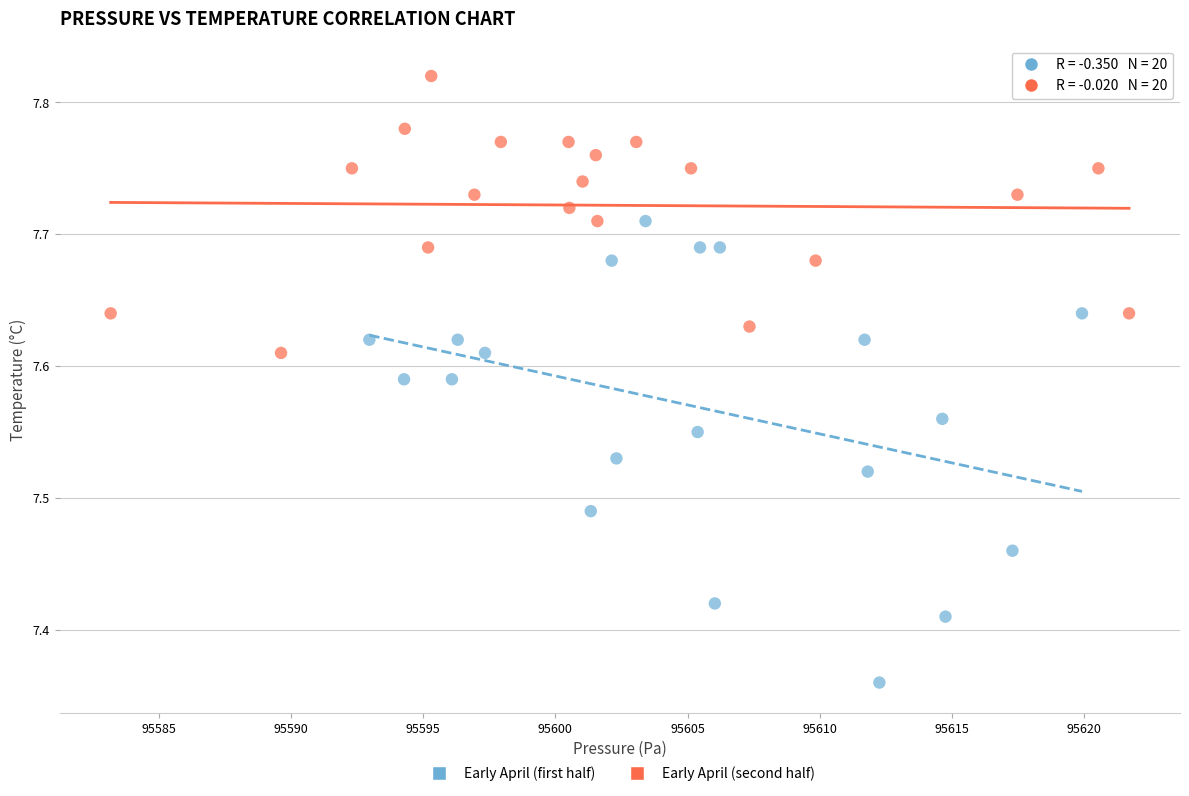

Which series contains the highest Y value?

Early April (second half)